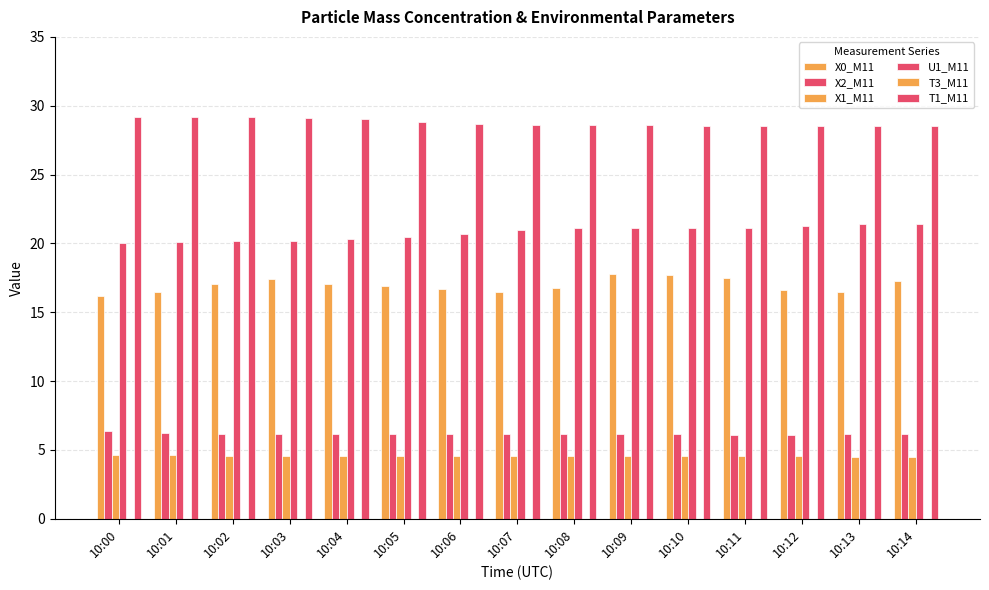

At which category is the sum across all series the highest?

10:09